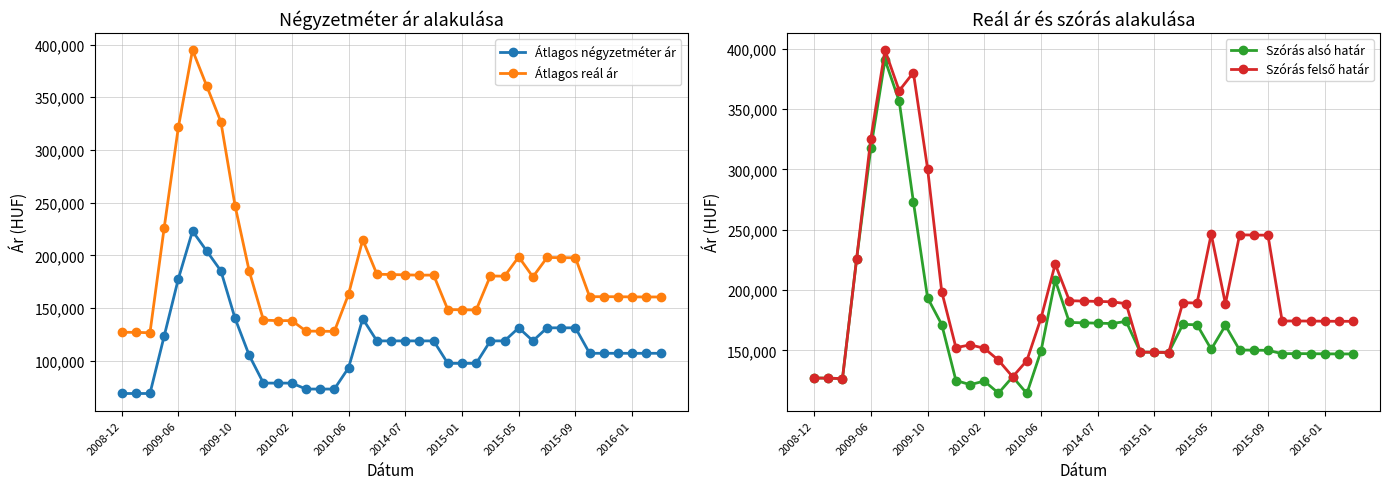

List the series in order of their overall mean, highest first.

Szórás felső határ, Átlagos reál ár, Szórás alsó határ, Átlagos négyzetméter ár